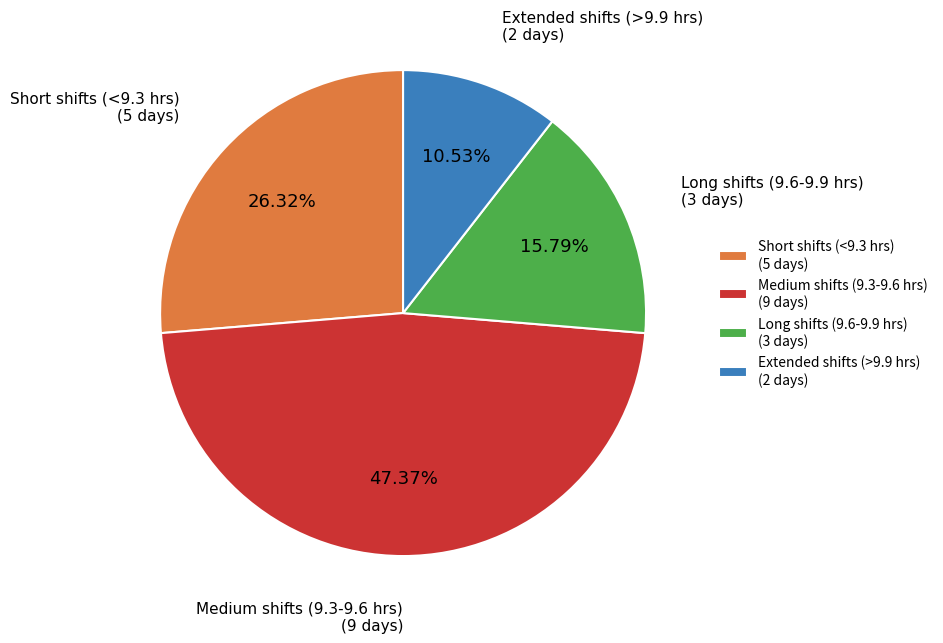

Approximately how many times larger is the value at Medium shifts (9.3-9.6 hrs) (9 days) compared to Long shifts (9.6-9.9 hrs) (3 days)?

3.0